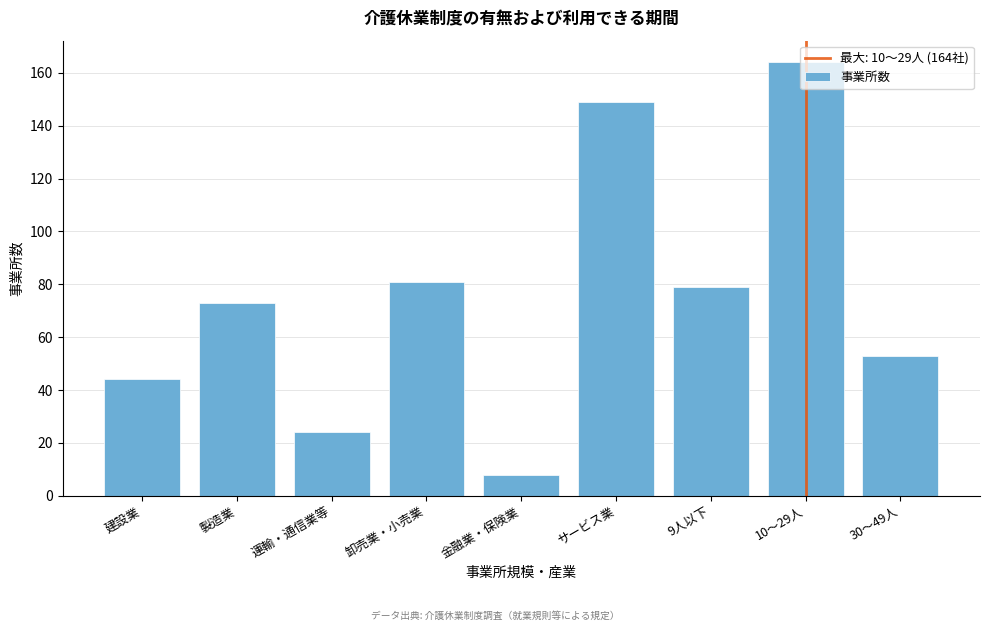

What is the value of the 5th bar from the left?

8